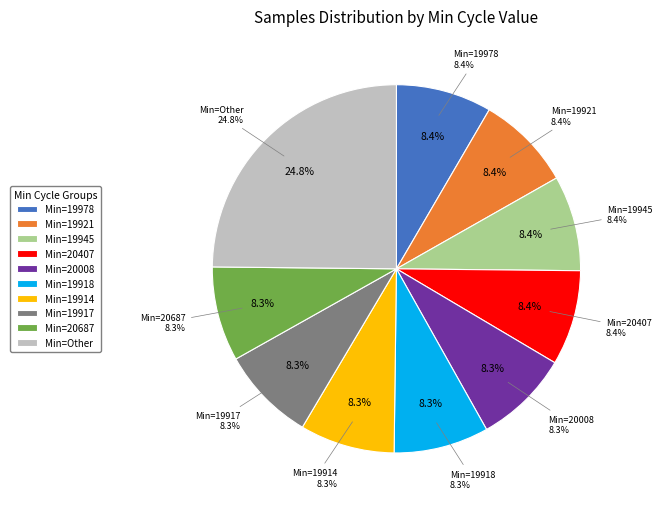

Is there any slice that represents more than half of the pie?

No